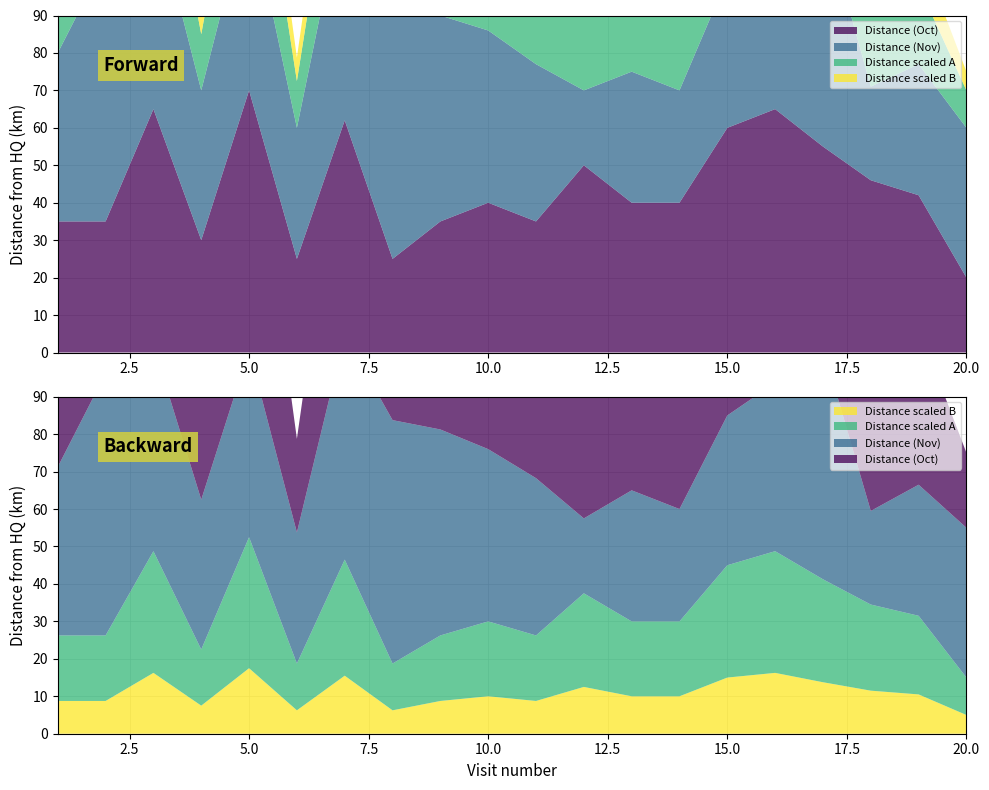

Reading left to right, extract all data points from this chart.

Distance (Oct): 1=35.0	2=35.0	3=65.0	4=30.0	5=70.0	6=25.0	7=62.0	8=25.0	9=35.0	10=40.0	11=35.0	12=50.0	13=40.0	14=40.0	15=60.0	16=65.0	17=55.0	18=46.0	19=42.0	20=20.0
Distance (Nov): 1=45.0	2=70.0	3=55.0	4=40.0	5=50.0	6=35.0	7=60.0	8=65.0	9=55.0	10=46.0	11=42.0	12=20.0	13=35.0	14=30.0	15=40.0	16=45.0	17=62.0	18=25.0	19=35.0	20=40.0
Distance scaled A: 1=17.5	2=17.5	3=32.5	4=15.0	5=35.0	6=12.5	7=31.0	8=12.5	9=17.5	10=20.0	11=17.5	12=25.0	13=20.0	14=20.0	15=30.0	16=32.5	17=27.5	18=23.0	19=21.0	20=10.0
Distance scaled B: 1=8.8	2=8.8	3=16.2	4=7.5	5=17.5	6=6.2	7=15.5	8=6.2	9=8.8	10=10.0	11=8.8	12=12.5	13=10.0	14=10.0	15=15.0	16=16.2	17=13.8	18=11.5	19=10.5	20=5.0